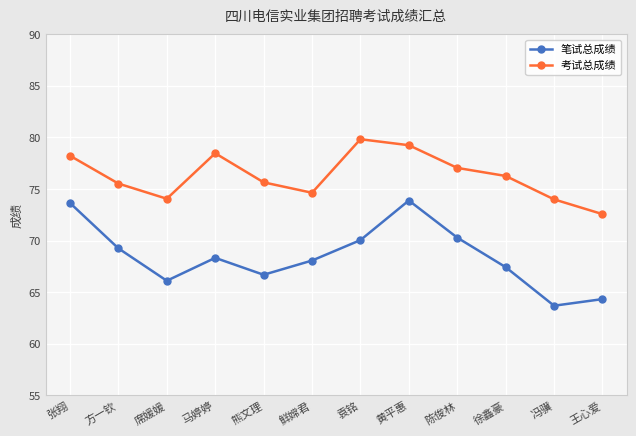

At which label does 笔试总成绩 reach its minimum?

冯骥